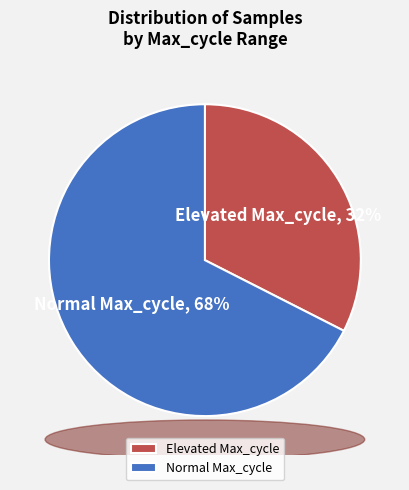

Which category has the smallest portion of the pie?

Elevated Max_cycle